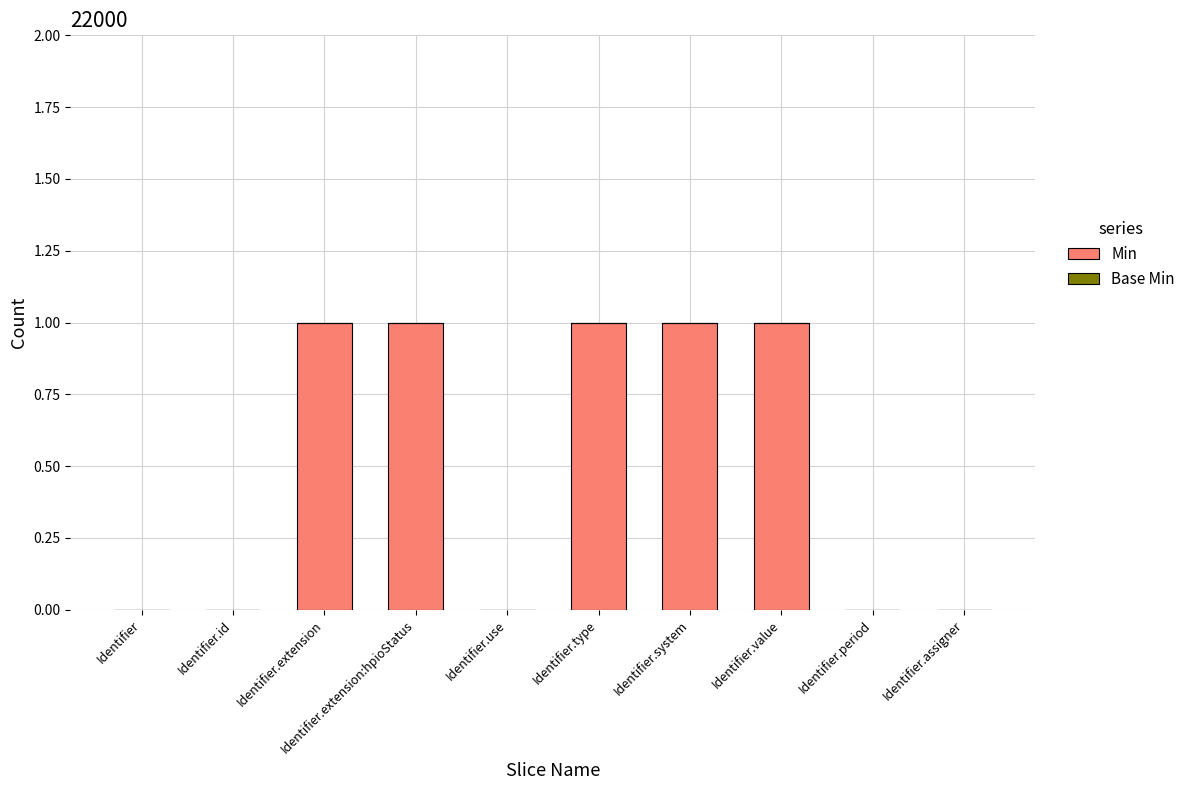

What is the ratio of the value at Identifier.system to the value at Identifier.value?

1.0